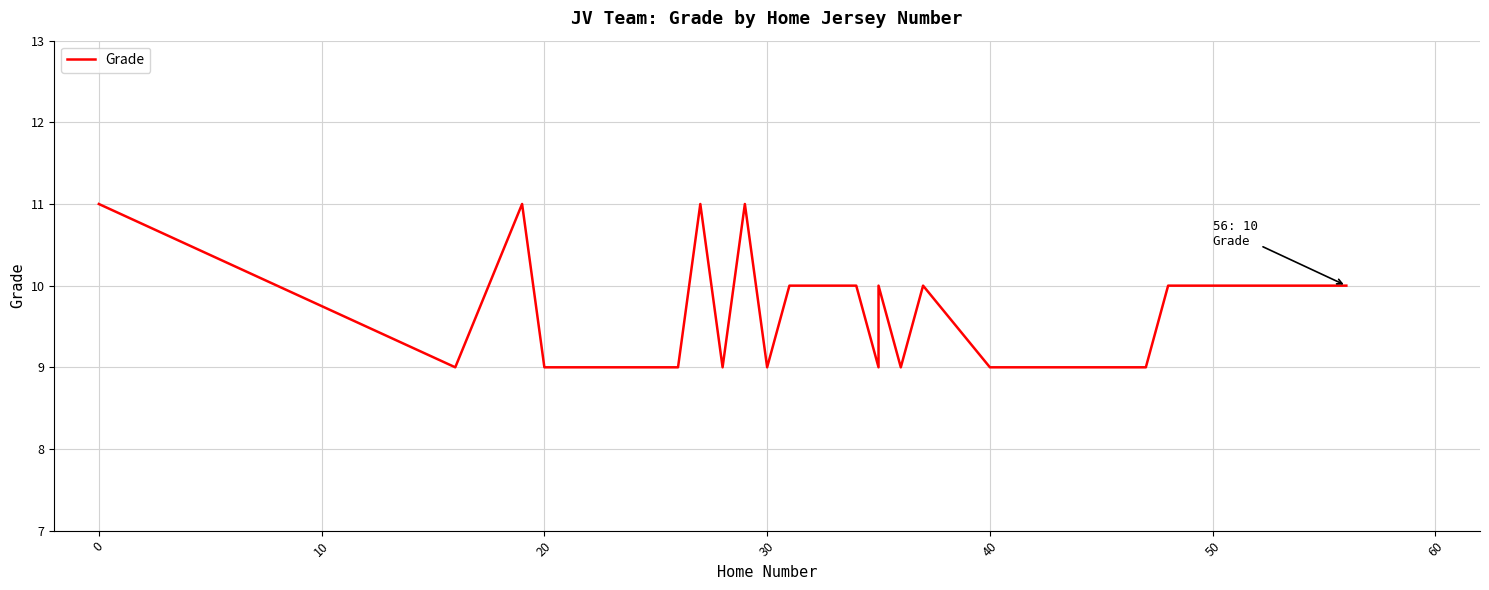

What is the smallest value displayed?

9